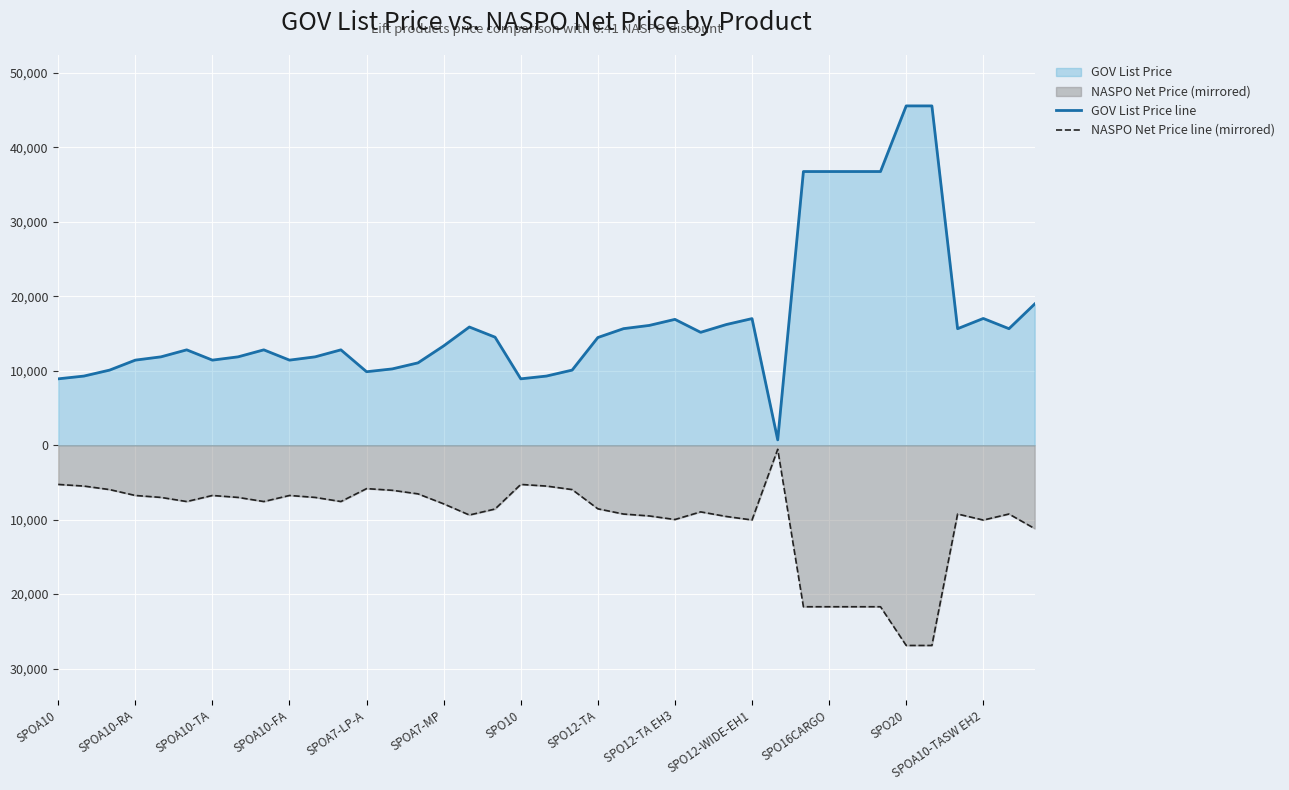

Where is GOV List Price line nearest to the value 23153?

38